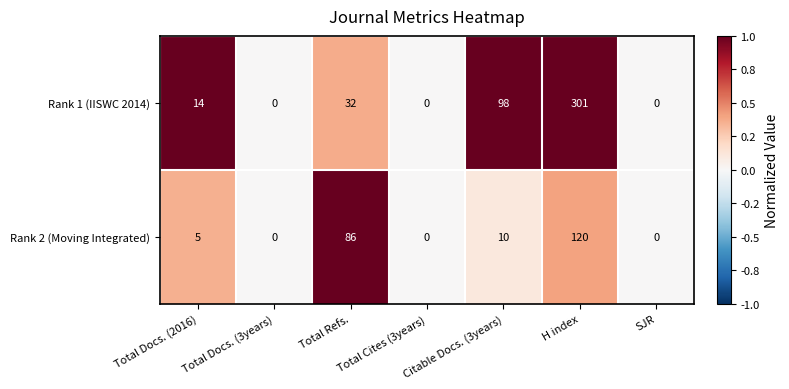

True or false: Rank 2 (Moving Integrated) has a value of -73 at Total Cites (3years).

False